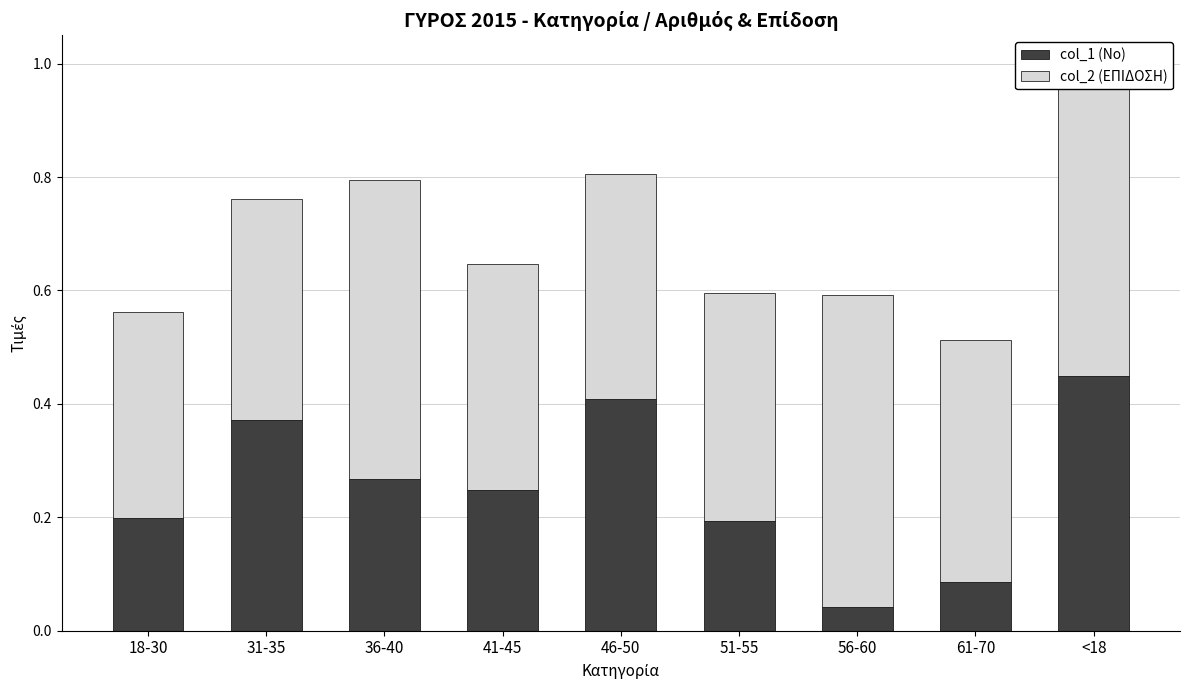

What are all the series names shown in the legend?

col_1 (Νο), col_2 (ΕΠΙΔΟΣΗ)